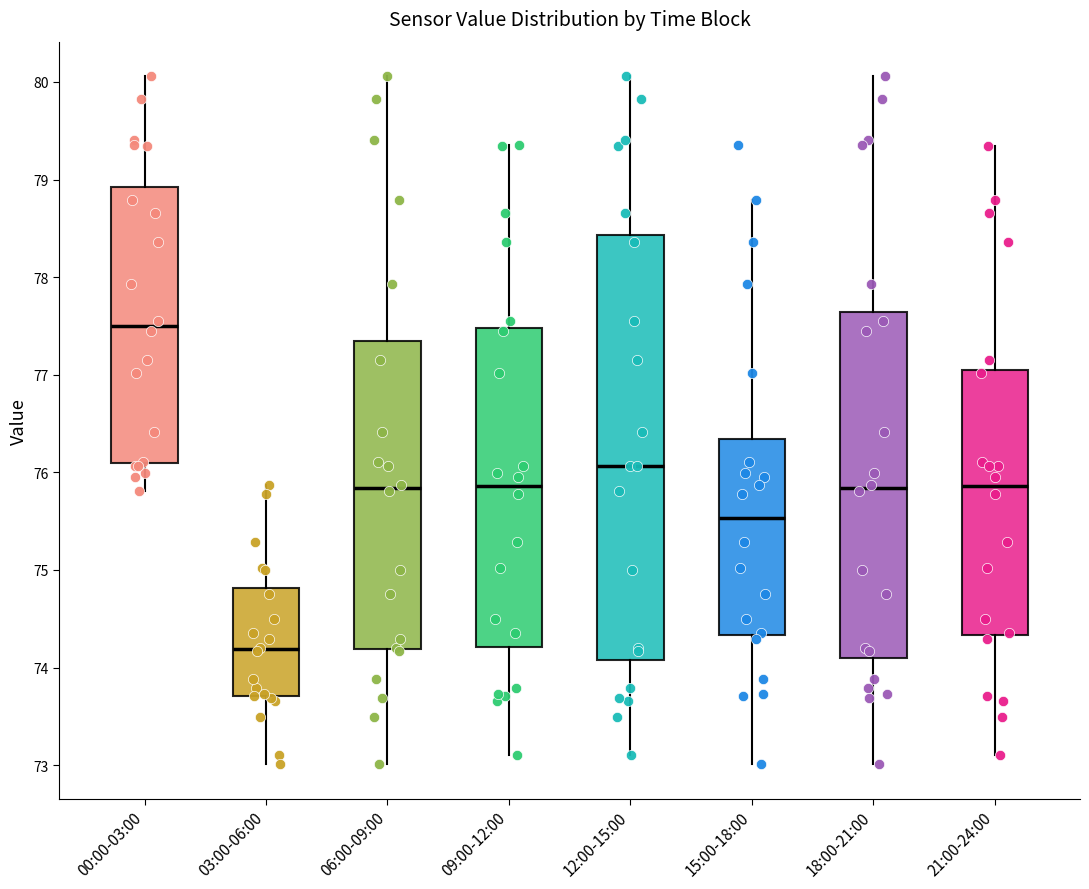

Where does the upper whisker of the box for 03:00-06:00 end on the y-axis? The values are not printed on the chart, so give them approximately, as read against the axis.

75.9